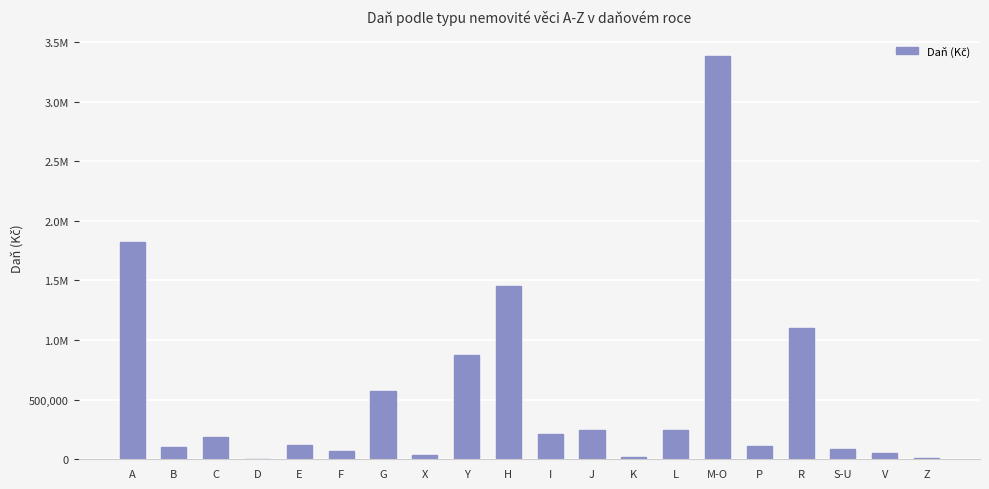

What is the change in value from K to S-U?

+71373.9